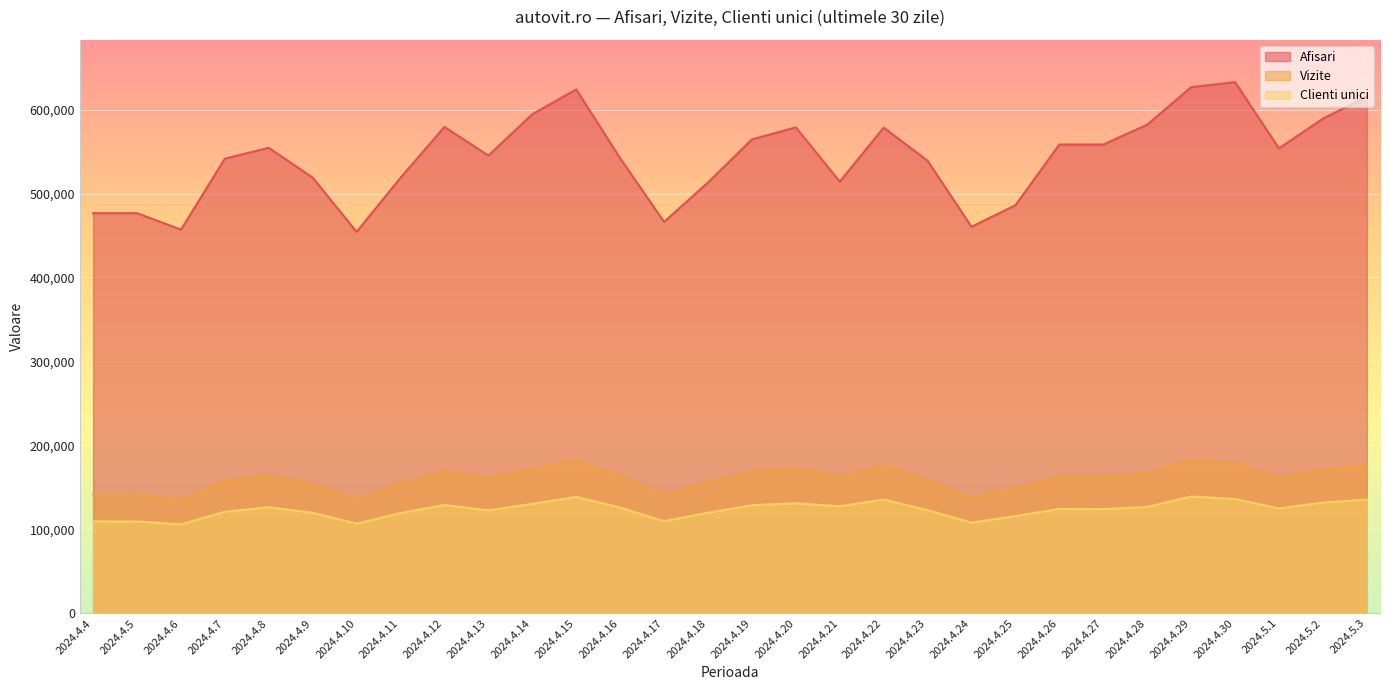

What is the average value of the Vizite series?

160799